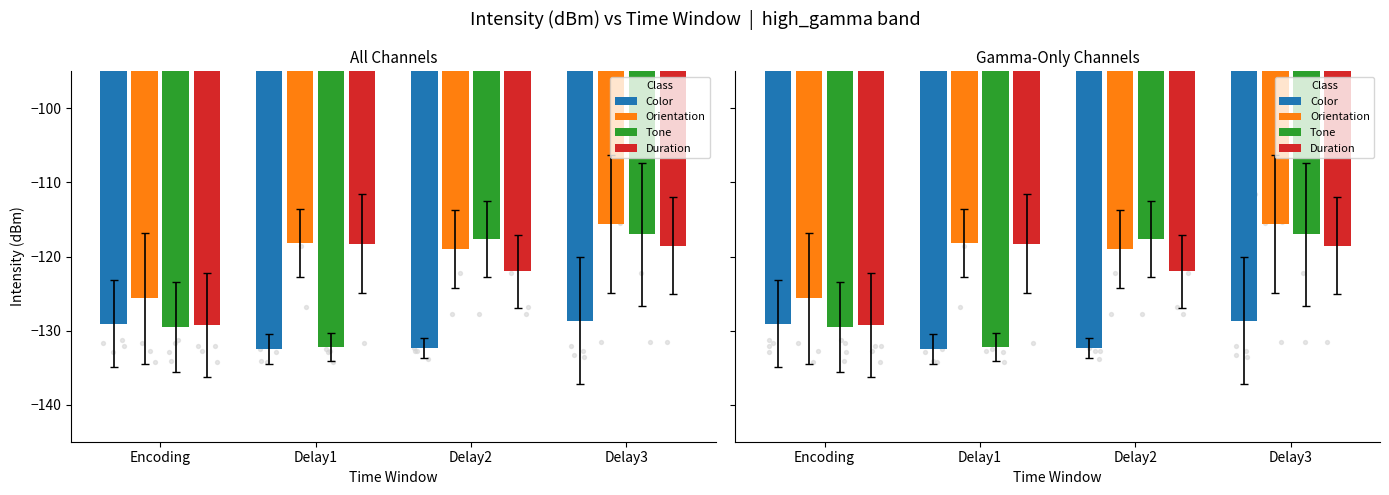

What are all the series names shown in the legend?

Color, Orientation, Tone, Duration